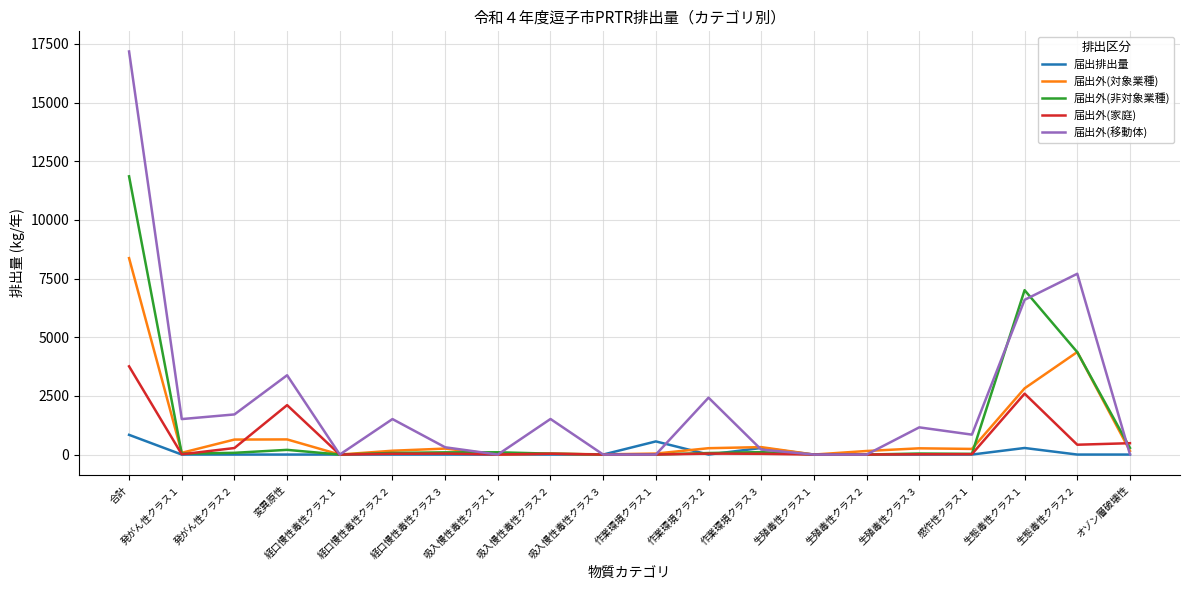

What is the highest value of the 届出外(家庭) series?

3760